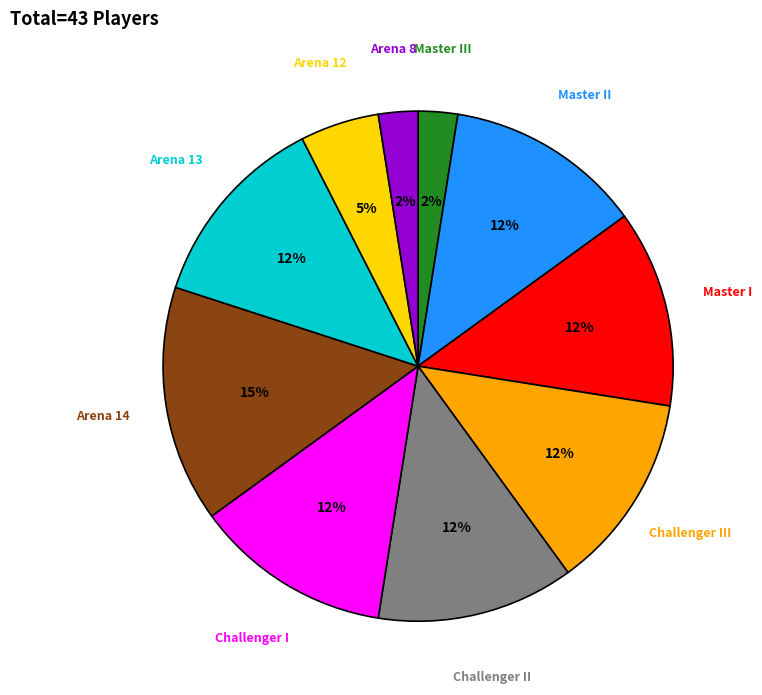

Does any single category account for the majority?

No